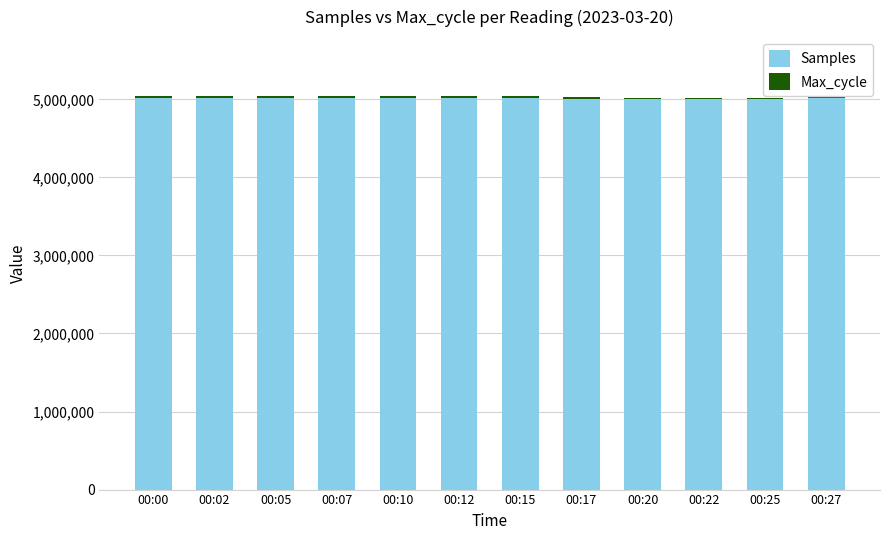

At which label does Samples first exceed 5020128?

00:00